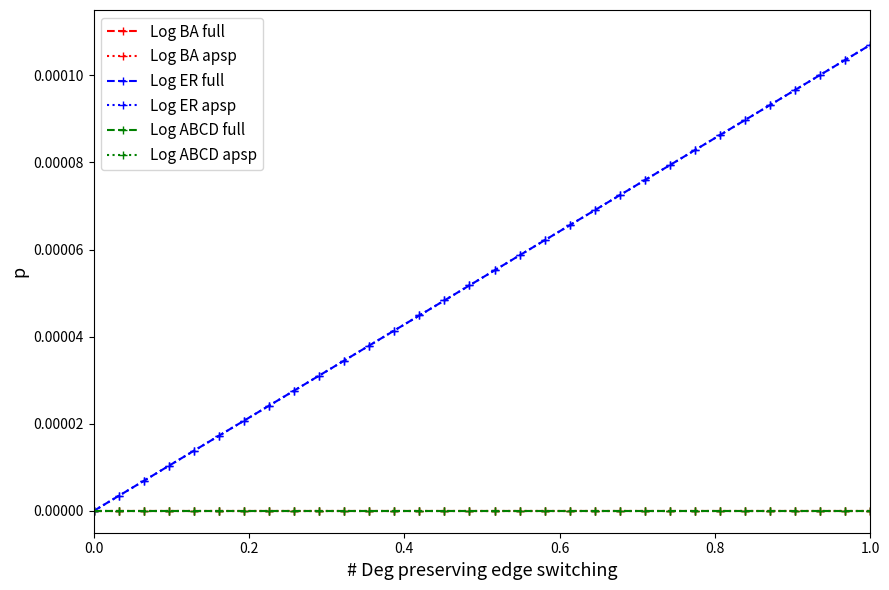

Is this an area chart (filled region under the line)?

No